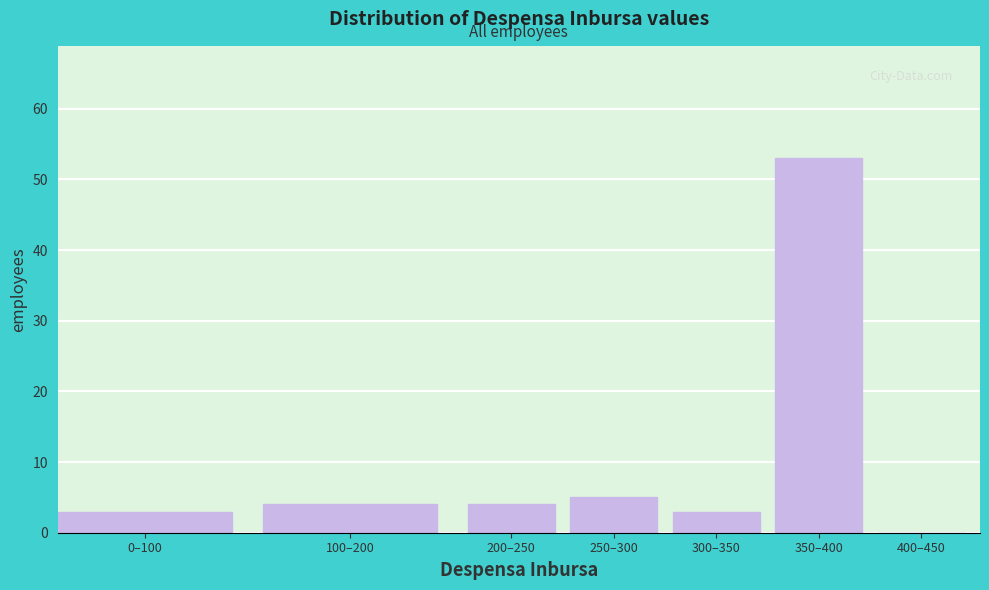

Reading left to right, what are all the values shown in this chart?

0–100=3	100–200=4	200–250=4	250–300=5	300–350=3	350–400=53	400–450=0